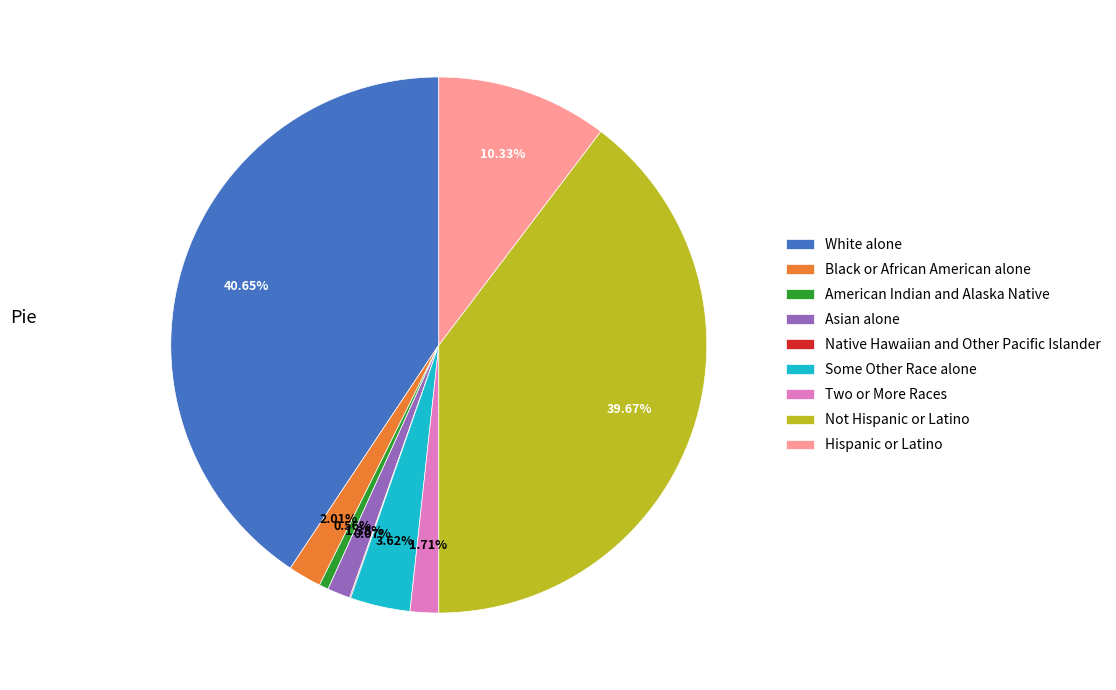

To the nearest percent, what is the average slice percentage?

11%